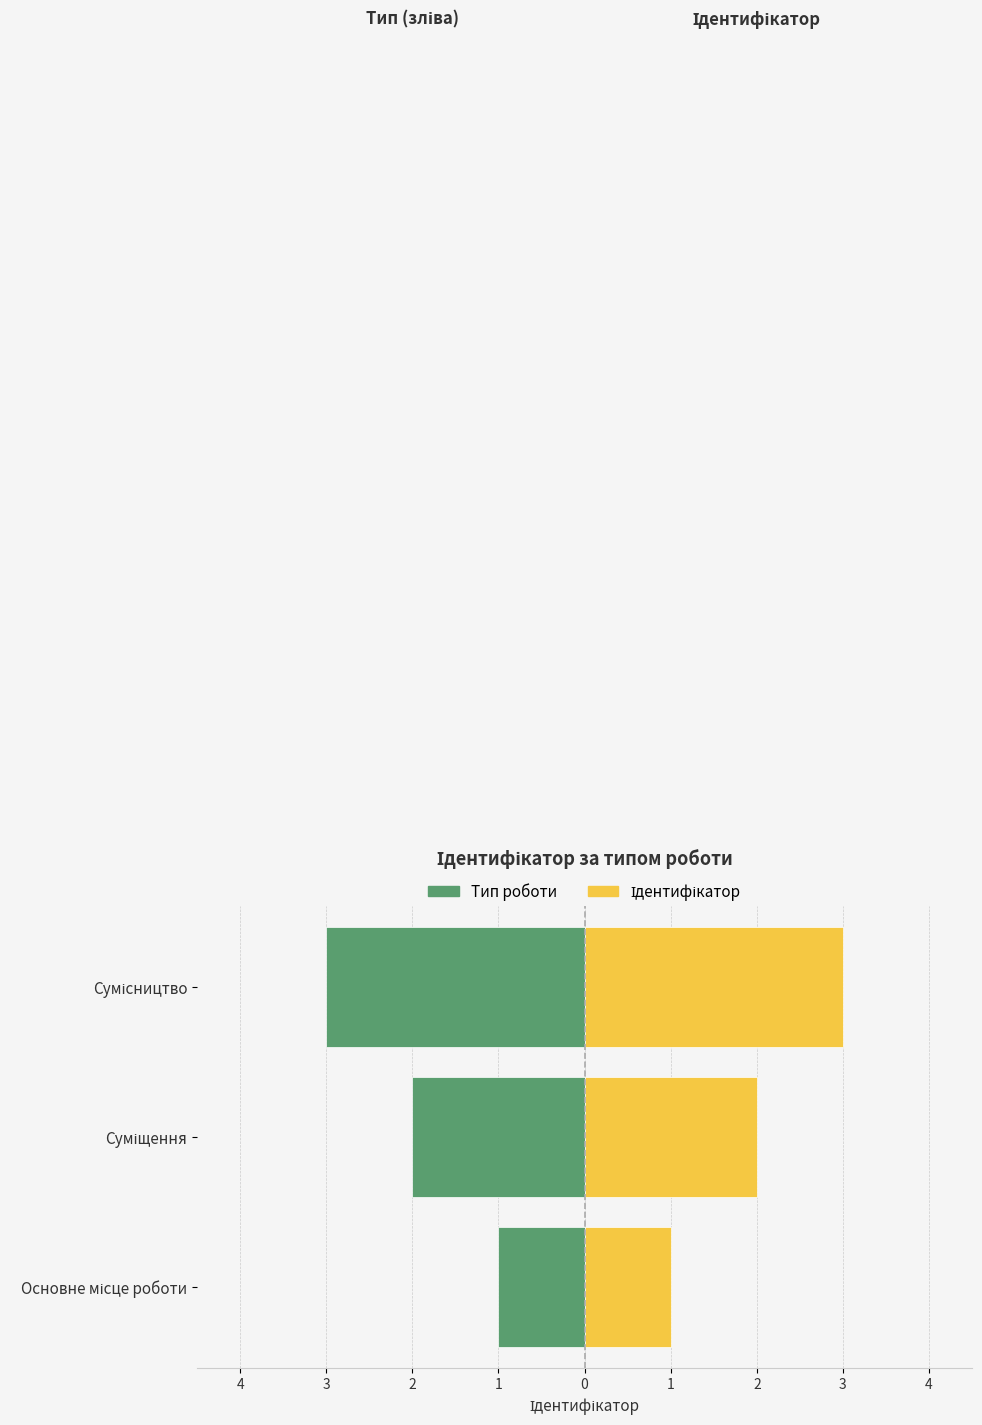

At how many categories does at least one series exceed -2?

3